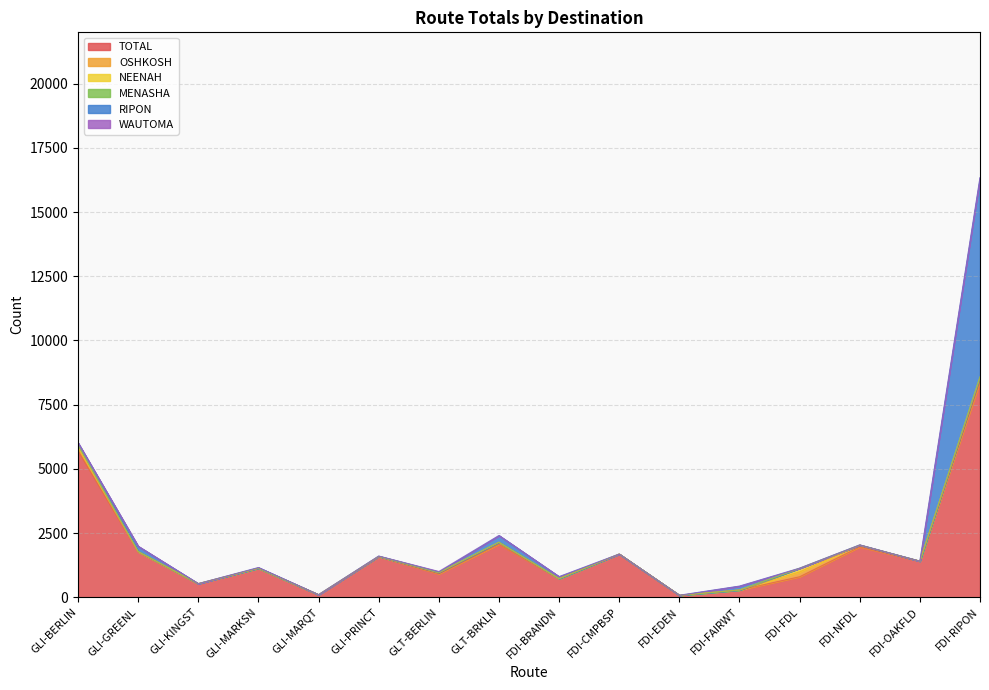

True or false: RIPON and MENASHA cross at least once.

False